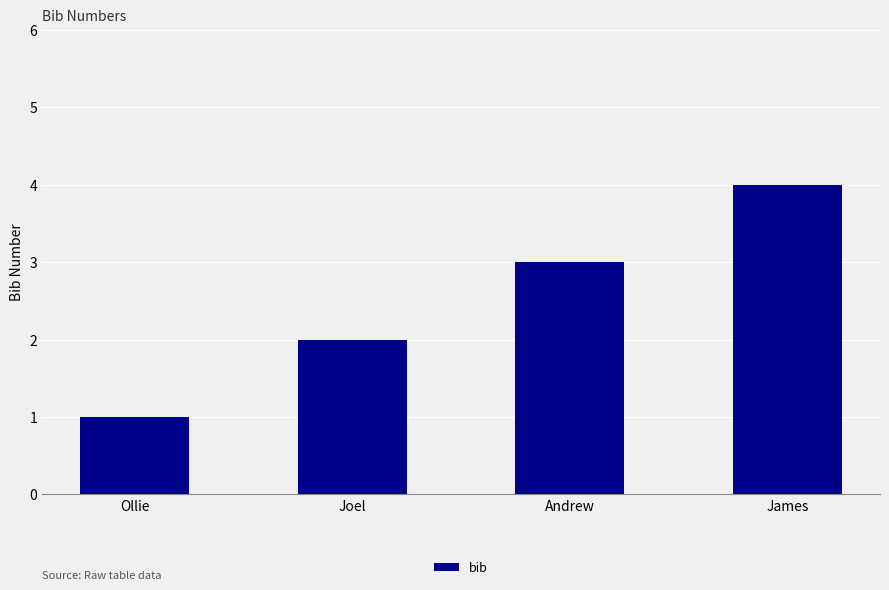

The chart shows a value of 4 at James. True or false?

True